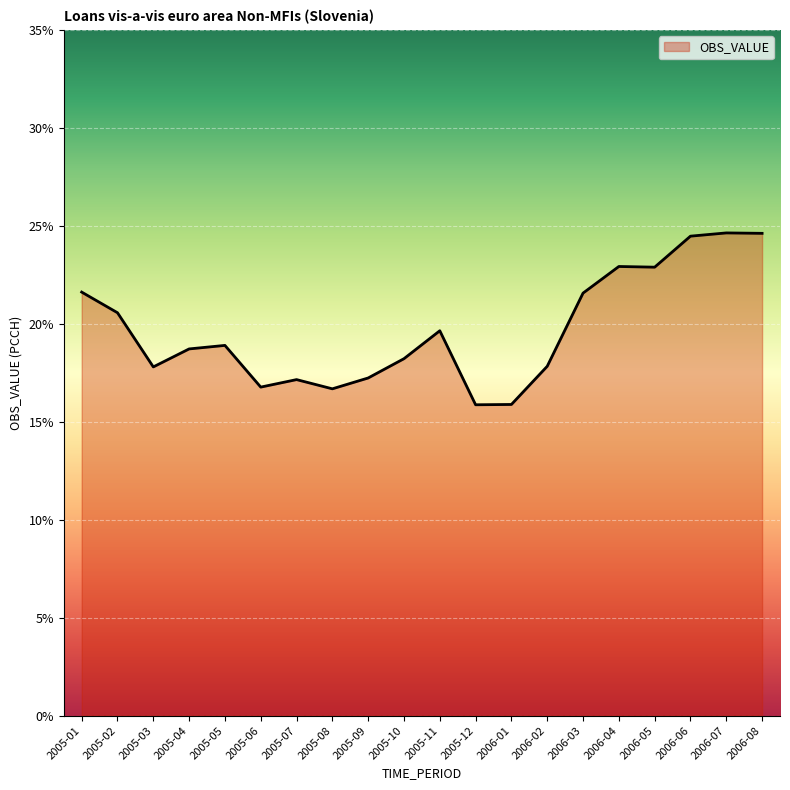

What is the greatest value displayed?

24.6